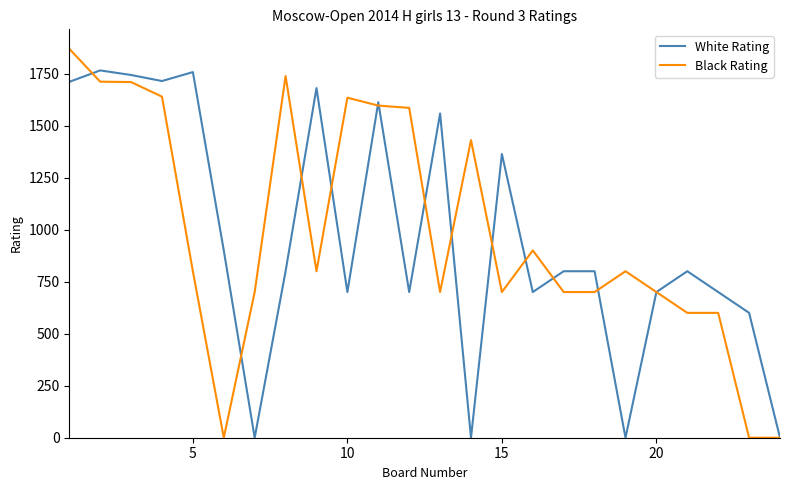

Does the chart display data point markers on the line(s)?

No